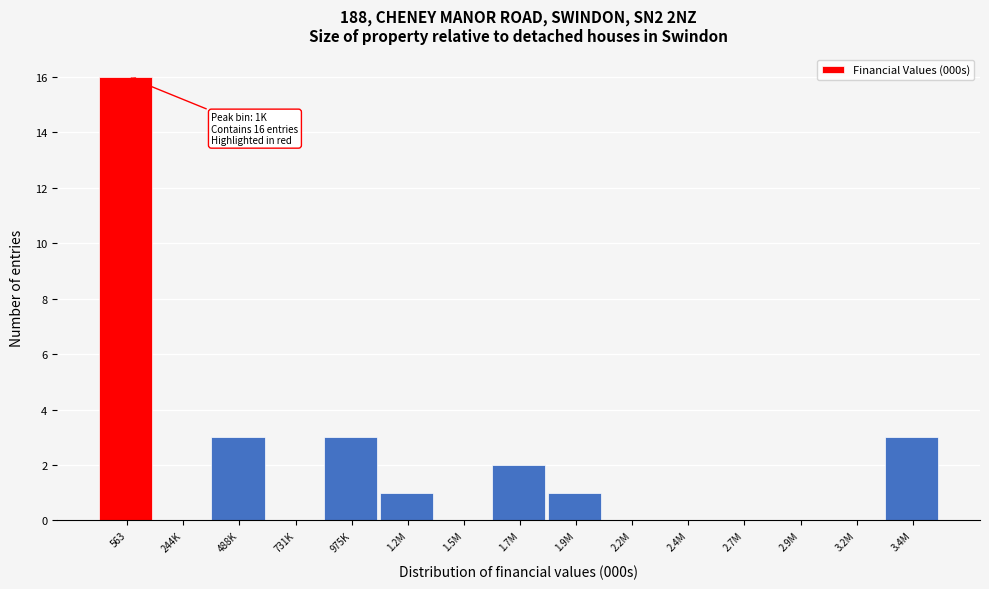

Reading left to right, extract all data points from this chart.

563=16	244K=0	488K=3	731K=0	975K=3	1.2M=1	1.5M=0	1.7M=2	1.9M=1	2.2M=0	2.4M=0	2.7M=0	2.9M=0	3.2M=0	3.4M=3